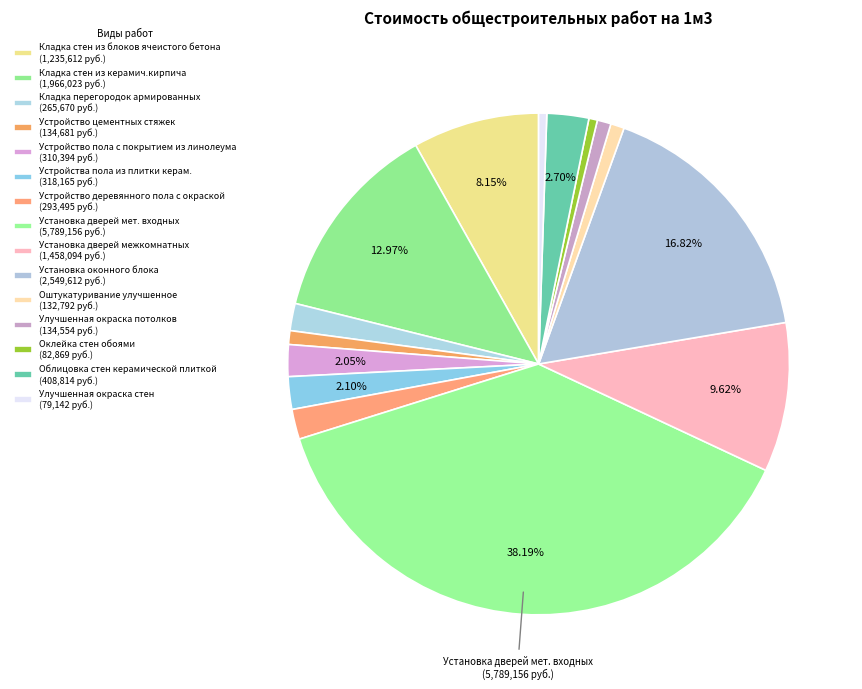

How many segments does this pie chart have?

15